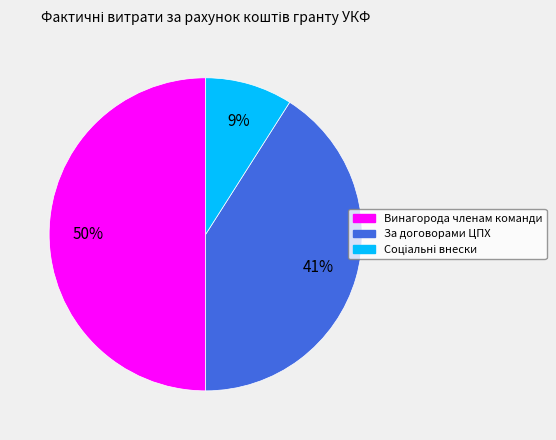

To the nearest percent, what percentage of the pie is За договорами ЦПХ?

41%